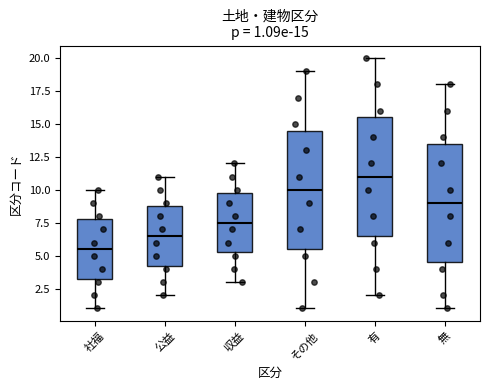

Which box's median line is the lowest?

社福